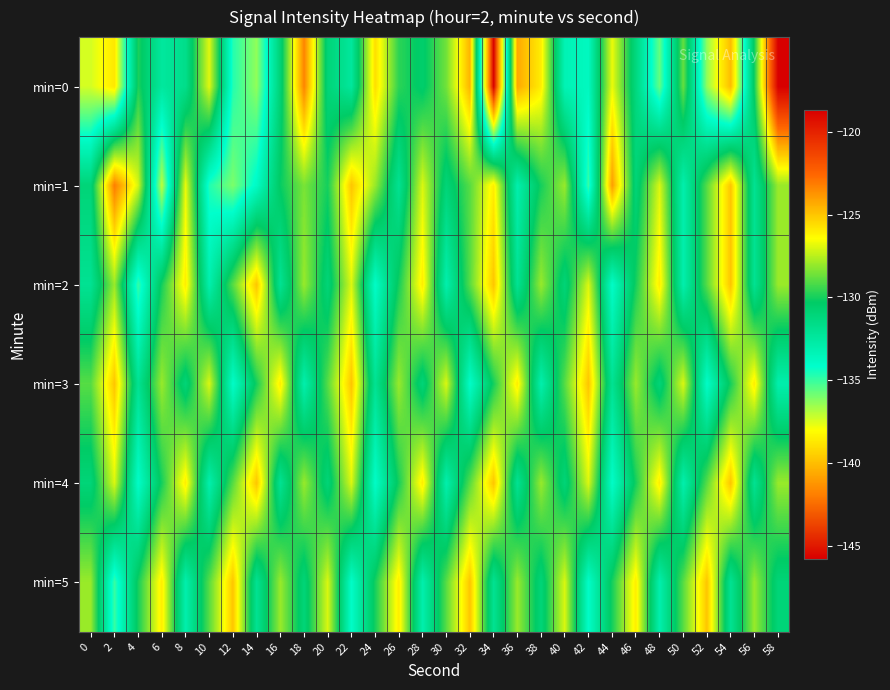

Count the number of categories in the chart.

30